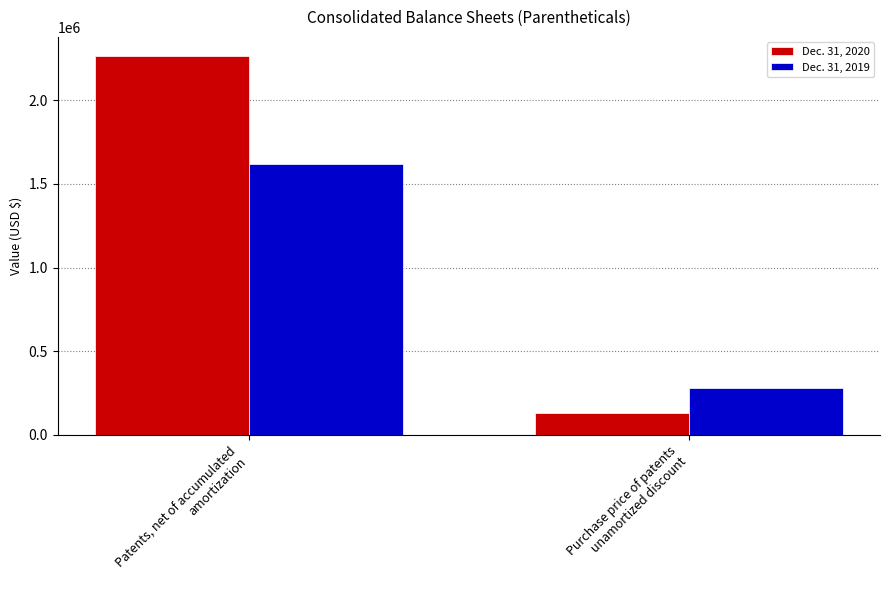

What are all the series names shown in the legend?

Dec. 31, 2020, Dec. 31, 2019